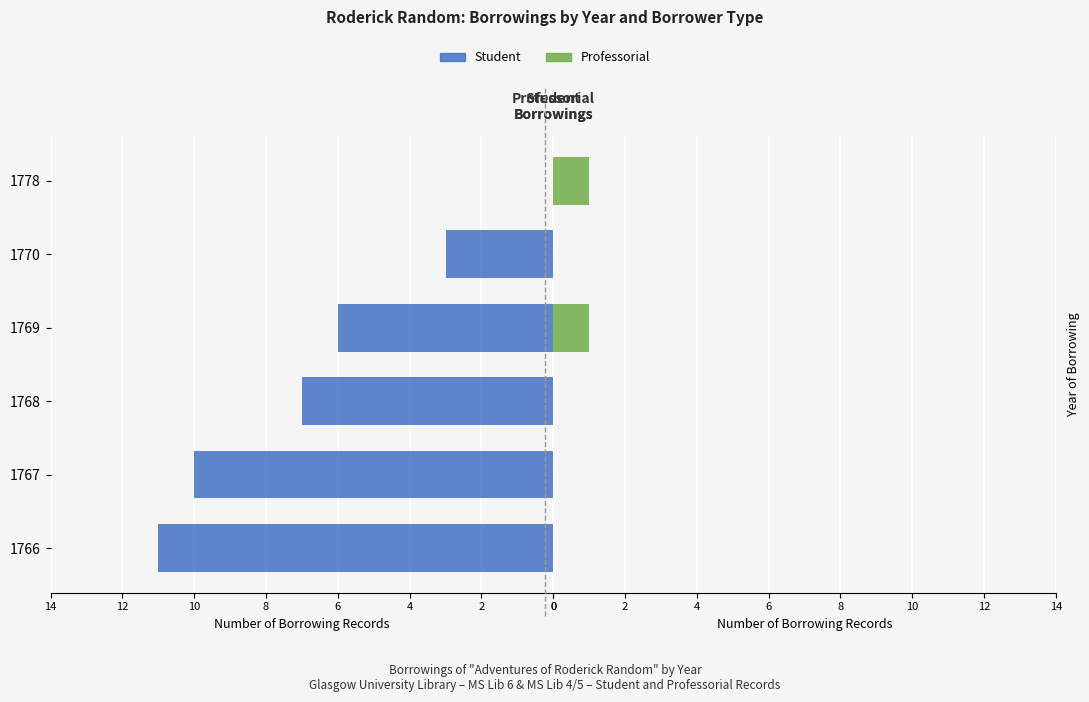

How many values in the Student series are below 7?

3